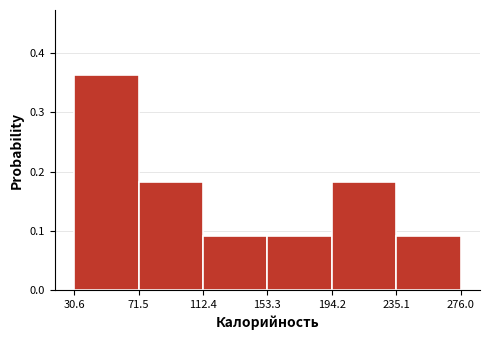

Reading left to right, transcribe this chart: for each bar, give the range it covers on the x-axis and its height. The values are not printed on the chart, so give them approximately, as read against the axis.

30.6 to 71.5: 0.36
71.5 to 112.4: 0.18
112.4 to 153.3: 0.09
153.3 to 194.2: 0.09
194.2 to 235.1: 0.18
235.1 to 276.0: 0.09